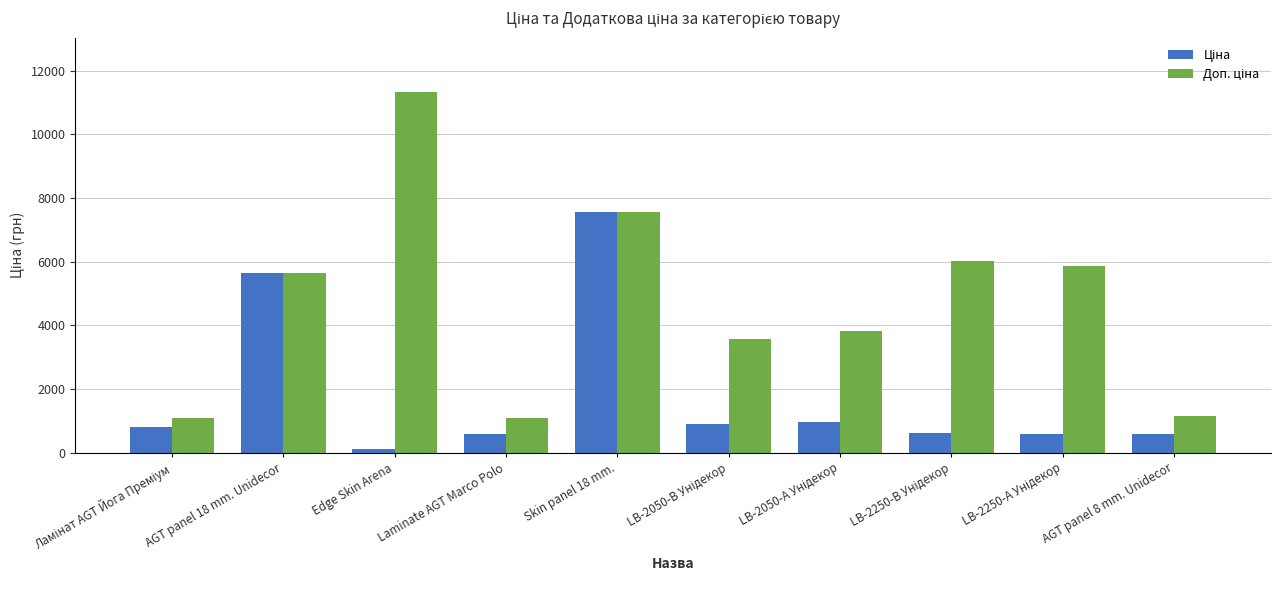

Which label corresponds to the largest value in the chart?

Edge Skin Arena